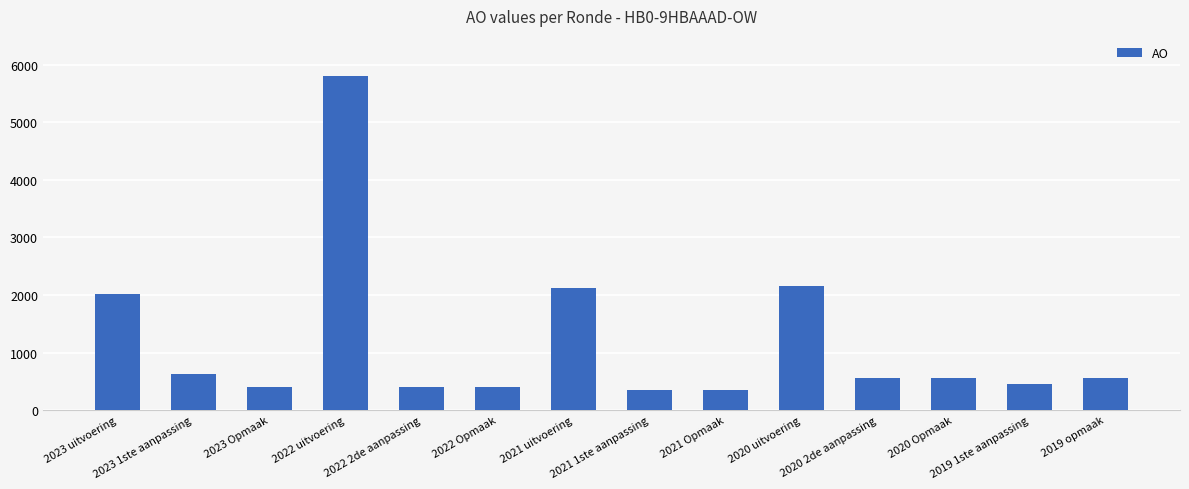

What is the average value?

1194